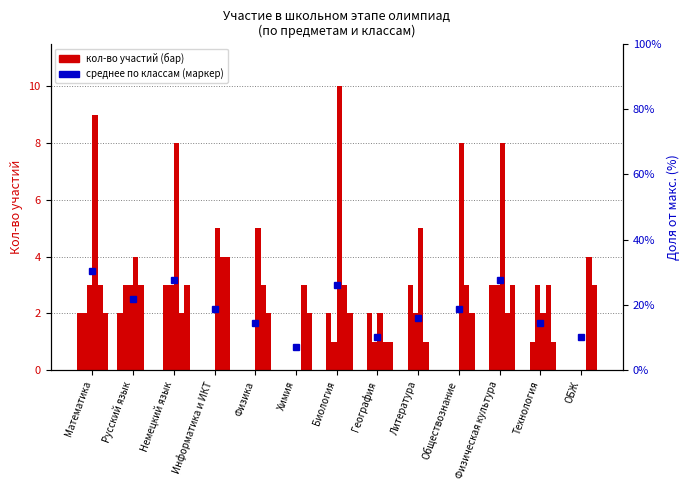

What is the total value across all series at Технология?

10